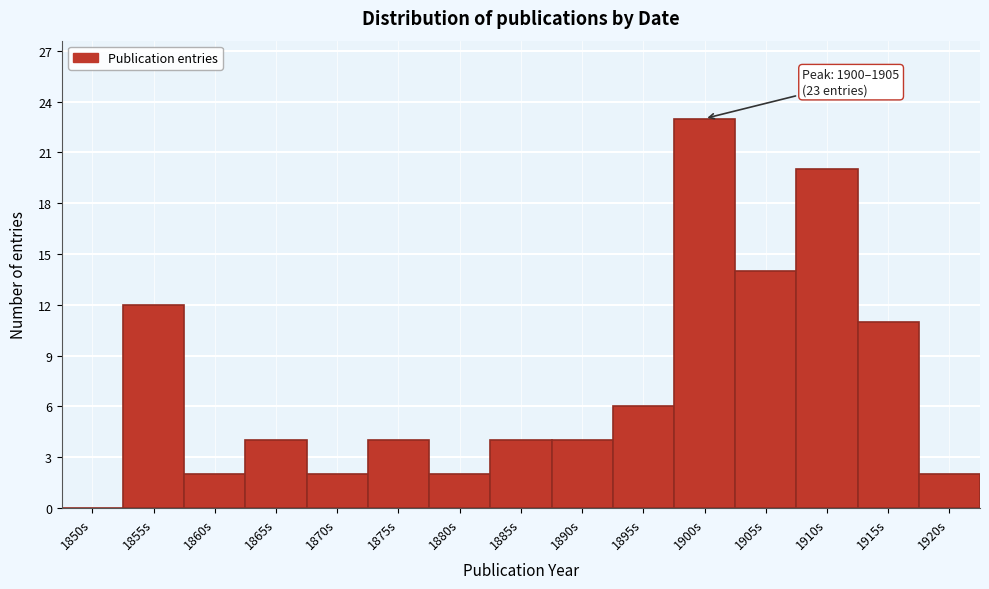

Reading right to left, list all the values displayed in this chart.

1920s=2	1915s=11	1910s=20	1905s=14	1900s=23	1895s=6	1890s=4	1885s=4	1880s=2	1875s=4	1870s=2	1865s=4	1860s=2	1855s=12	1850s=0